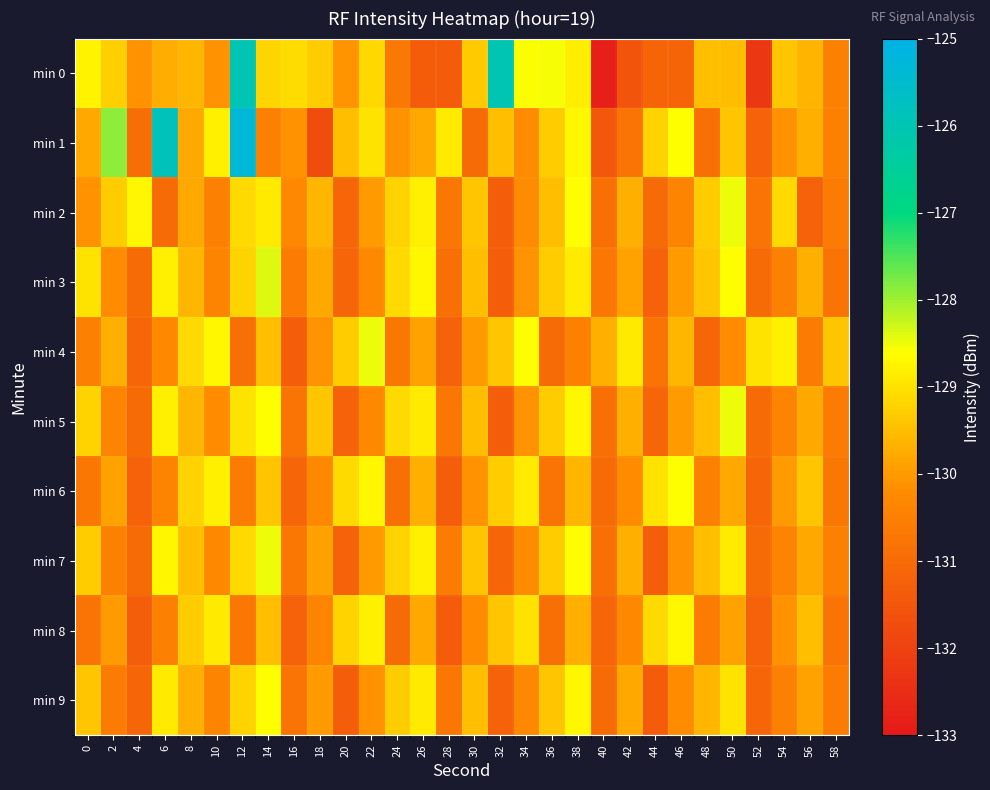

Between 16 and 28, which is larger?

16